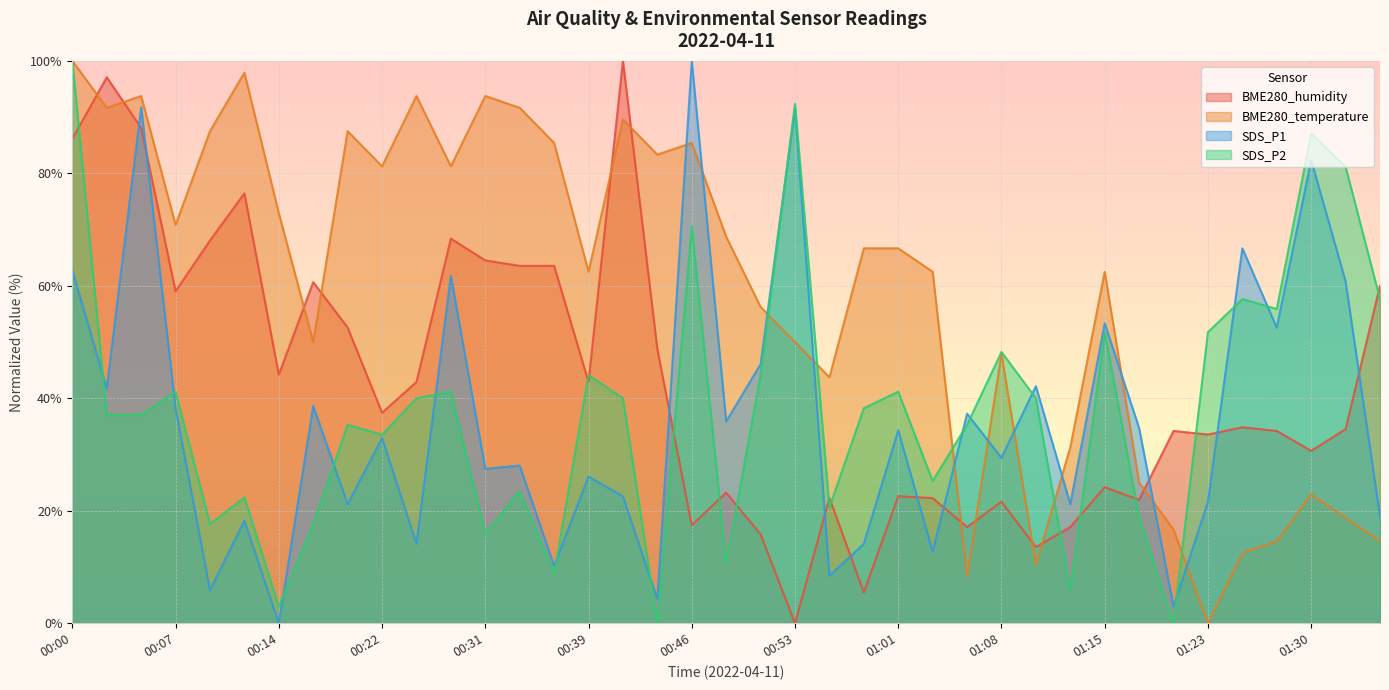

How many interior local valleys does the SDS_P2 series have?

12